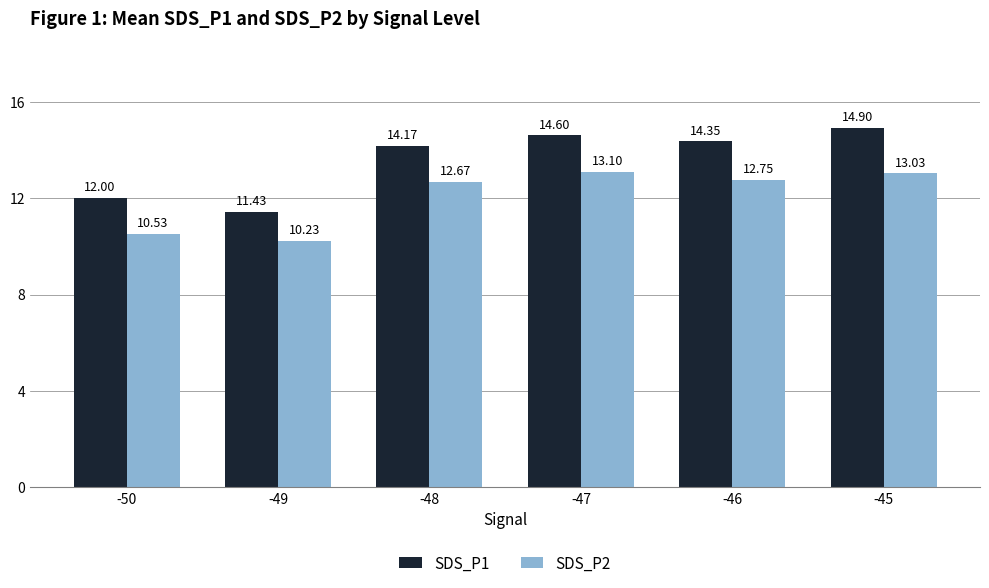

Which series changed the most between -48 and -45?

SDS_P1